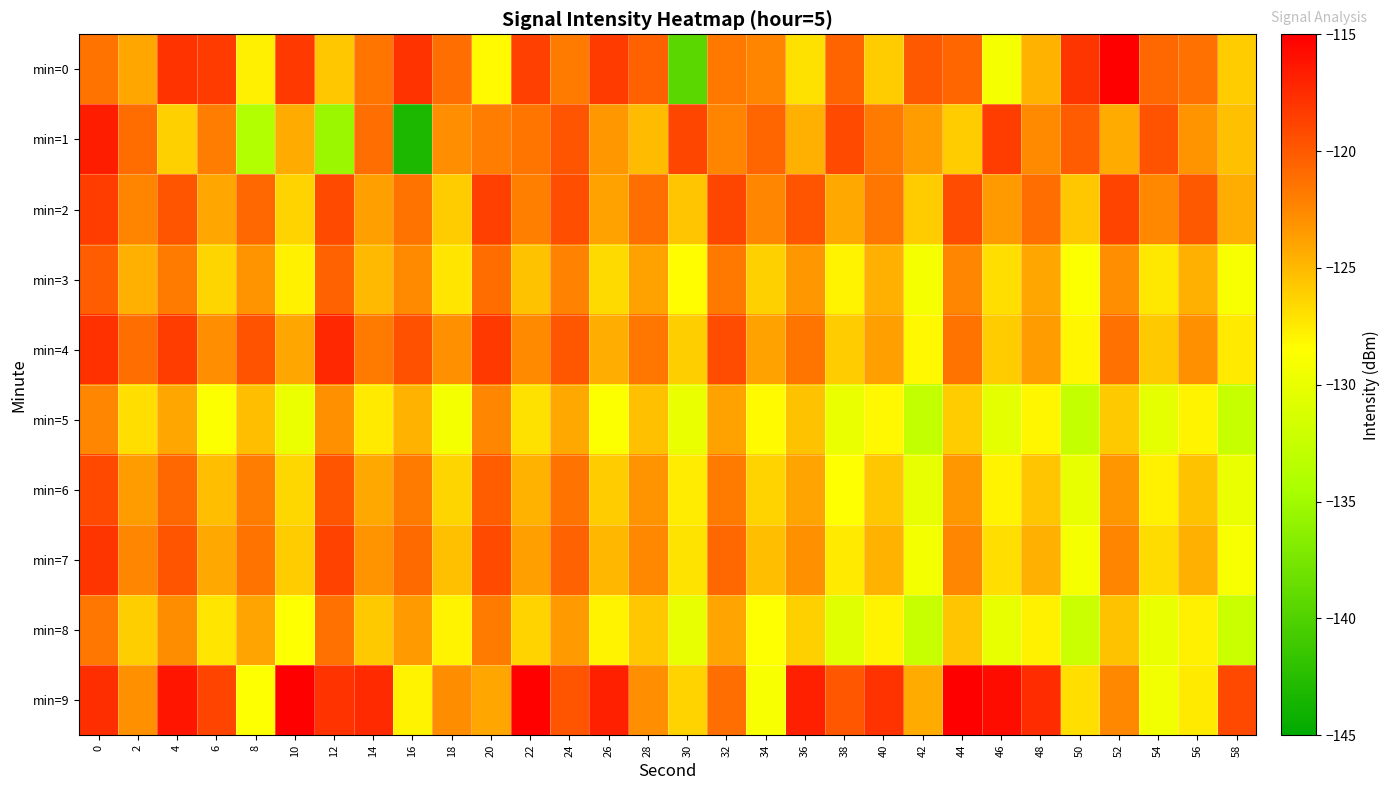

Reading left to right, transcribe all the data shown in this chart.

min=0: 0=-121.3	2=-124.1	4=-117.8	6=-118.4	8=-127.7	10=-118.3	12=-125.7	14=-121.5	16=-117.9	18=-121.1	20=-128.3	22=-118.6	24=-121.9	26=-118.4	28=-120.3	30=-139.3	32=-121.8	34=-122.3	36=-127.0	38=-120.6	40=-126.0	42=-120.0	44=-120.7	46=-129.2	48=-124.7	50=-117.9	52=-115.1	54=-120.8	56=-121.2	58=-125.9
min=1: 0=-116.7	2=-121.0	4=-126.2	6=-122.0	8=-134.0	10=-124.3	12=-135.4	14=-121.2	16=-143.2	18=-122.9	20=-122.0	22=-121.5	24=-119.8	26=-123.4	28=-125.1	30=-118.9	32=-122.3	34=-120.7	36=-124.5	38=-119.2	40=-121.8	42=-123.6	44=-125.9	46=-118.4	48=-122.7	50=-120.1	52=-124.3	54=-119.6	56=-123.1	58=-125.4
min=2: 0=-118.5	2=-122.3	4=-119.7	6=-124.1	8=-120.8	10=-126.3	12=-119.2	14=-123.7	16=-121.4	18=-125.9	20=-118.6	22=-122.1	24=-119.4	26=-123.8	28=-121.2	30=-125.6	32=-118.9	34=-122.4	36=-119.8	38=-124.2	40=-121.6	42=-126.0	44=-119.3	46=-123.5	48=-121.1	50=-125.7	52=-118.8	54=-122.6	56=-120.0	58=-124.4
min=3: 0=-120.2	2=-124.6	4=-121.9	6=-126.4	8=-123.1	10=-127.8	12=-120.5	14=-125.0	16=-122.7	18=-127.2	20=-121.0	22=-125.5	24=-122.2	26=-126.7	28=-123.9	30=-128.4	32=-121.7	34=-126.2	36=-123.4	38=-127.9	40=-124.6	42=-129.1	44=-122.4	46=-126.9	48=-124.1	50=-128.6	52=-122.9	54=-127.4	56=-124.6	58=-129.0
min=4: 0=-117.8	2=-121.2	4=-118.5	6=-122.9	8=-119.6	10=-124.1	12=-117.3	14=-121.8	16=-119.5	18=-123.0	20=-118.2	22=-122.7	24=-119.9	26=-124.4	28=-121.6	30=-126.1	32=-119.3	34=-123.8	36=-121.5	38=-126.0	40=-123.7	42=-128.2	44=-121.4	46=-125.9	48=-123.6	50=-128.1	52=-121.3	54=-125.8	56=-123.0	58=-127.5
min=5: 0=-122.4	2=-126.9	4=-124.1	6=-128.6	8=-125.3	10=-129.8	12=-123.0	14=-127.5	16=-124.7	18=-129.2	20=-122.5	22=-127.0	24=-124.2	26=-128.7	28=-125.4	30=-130.0	32=-123.8	34=-128.3	36=-125.5	38=-130.0	40=-128.2	42=-132.7	44=-125.9	46=-130.4	48=-128.1	50=-132.6	52=-125.8	54=-130.3	56=-128.0	58=-132.5
min=6: 0=-119.1	2=-123.6	4=-120.8	6=-125.3	8=-122.0	10=-126.5	12=-119.7	14=-124.2	16=-121.9	18=-126.4	20=-120.2	22=-124.7	24=-121.4	26=-125.9	28=-123.1	30=-127.6	32=-121.8	34=-126.3	36=-124.0	38=-128.5	40=-125.7	42=-130.2	44=-123.4	46=-127.9	48=-125.6	50=-130.1	52=-123.3	54=-127.8	56=-125.5	58=-130.0
min=7: 0=-118.0	2=-122.5	4=-119.7	6=-124.2	8=-121.4	10=-125.9	12=-118.7	14=-123.2	16=-120.9	18=-125.4	20=-119.2	22=-123.7	24=-120.4	26=-124.9	28=-122.6	30=-127.1	32=-120.8	34=-125.3	36=-123.0	38=-127.5	40=-124.7	42=-129.2	44=-122.4	46=-126.9	48=-124.6	50=-129.1	52=-122.3	54=-126.8	56=-124.5	58=-129.0
min=8: 0=-121.6	2=-126.1	4=-122.8	6=-127.3	8=-124.0	10=-128.5	12=-121.3	14=-125.8	16=-123.5	18=-128.0	20=-121.8	22=-126.3	24=-123.5	26=-128.0	28=-125.7	30=-130.2	32=-124.0	34=-128.5	36=-126.2	38=-130.7	40=-127.9	42=-132.4	44=-125.6	46=-130.1	48=-127.8	50=-132.3	52=-125.5	54=-130.0	56=-127.7	58=-132.2
min=9: 0=-117.6	2=-123.0	4=-116.3	6=-118.8	8=-128.5	10=-114.4	12=-117.8	14=-117.4	16=-128.0	18=-122.8	20=-124.1	22=-115.2	24=-119.7	26=-116.8	28=-122.9	30=-126.4	32=-121.1	34=-129.0	36=-116.8	38=-119.9	40=-117.9	42=-124.3	44=-114.5	46=-115.7	48=-117.5	50=-126.9	52=-122.5	54=-129.3	56=-127.5	58=-119.1